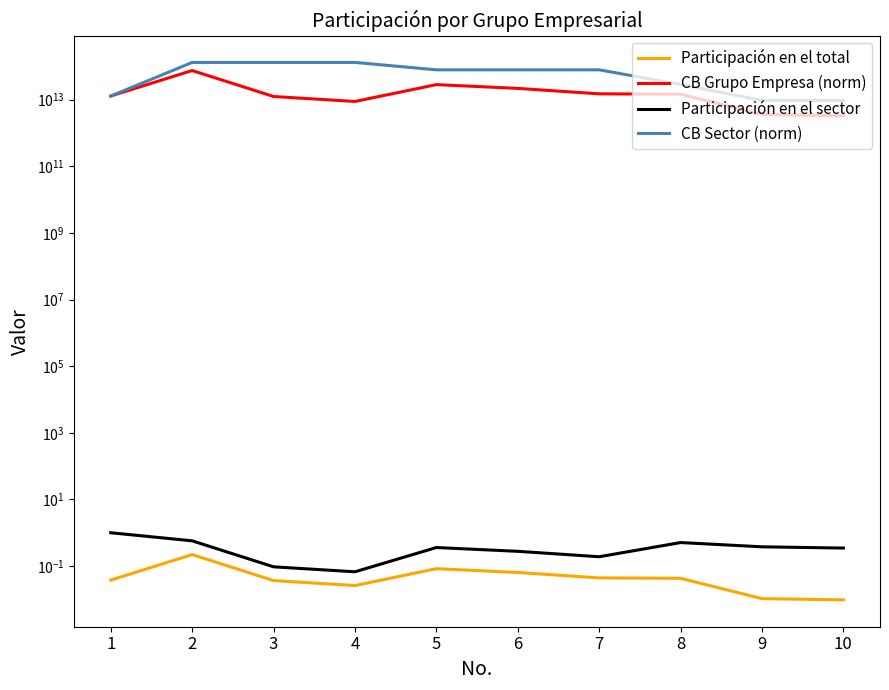

True or false: Participación en el total and Participación en el sector intersect in this chart.

False